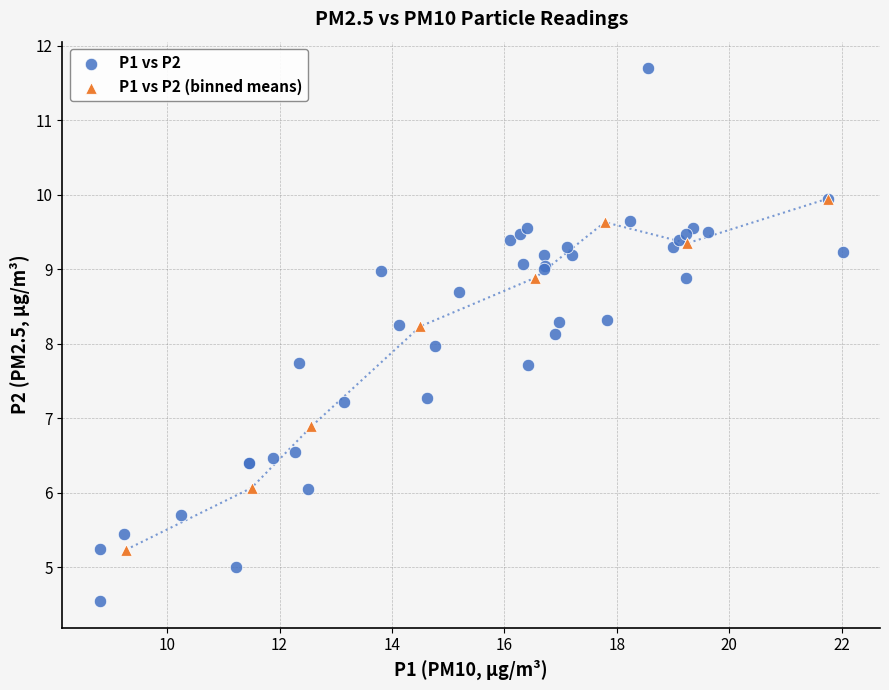

Which series reaches the minimum Y coordinate?

P1 vs P2